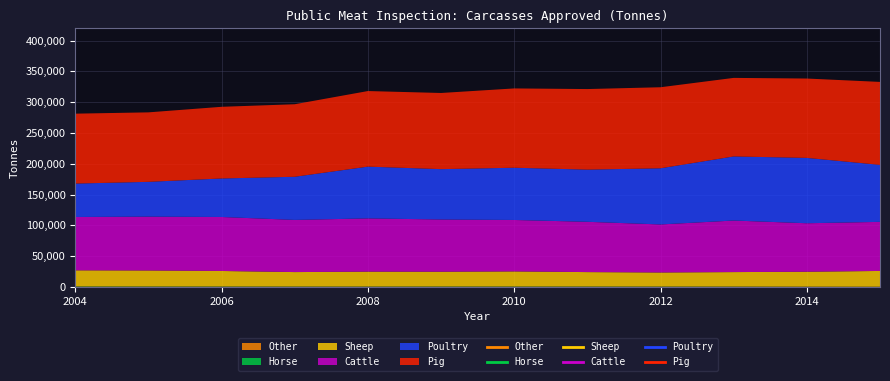

True or false: Sheep and Cattle intersect in this chart.

False